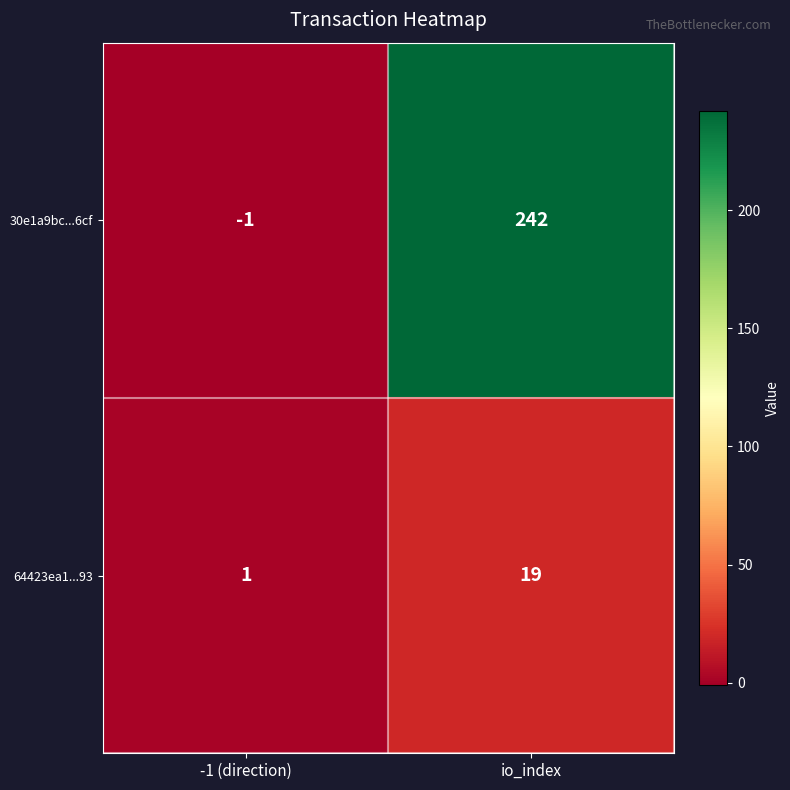

What is the average value of the 64423ea1...93 series?

10